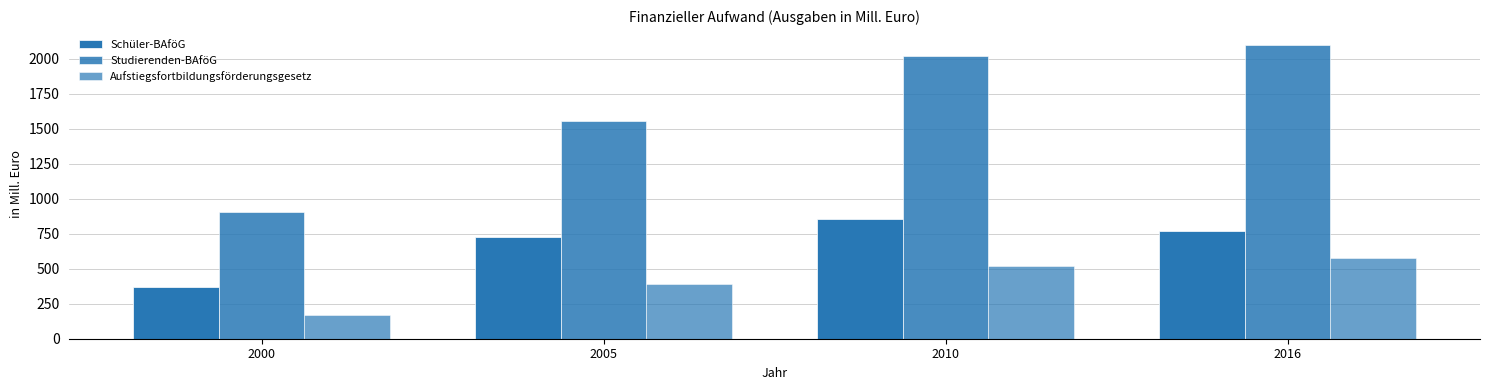

How many values in the Aufstiegsfortbildungsförderungsgesetz series are below 519?

2